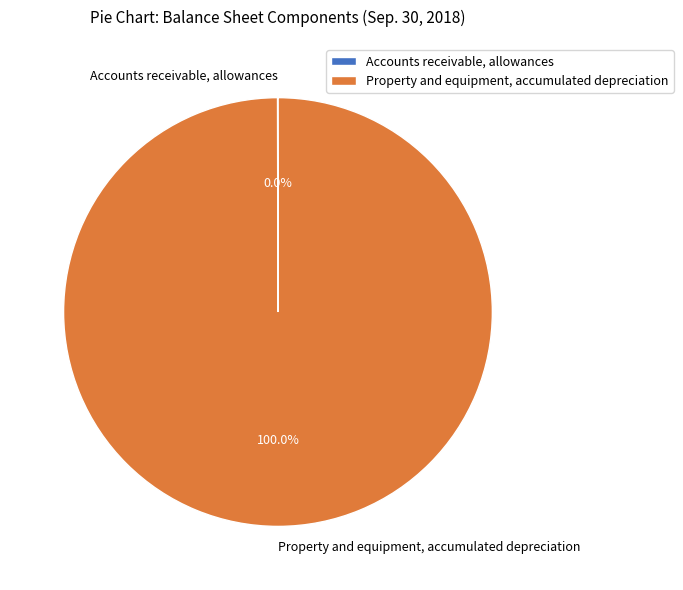

Is Property and equipment, accumulated depreciation the majority of the pie?

Yes